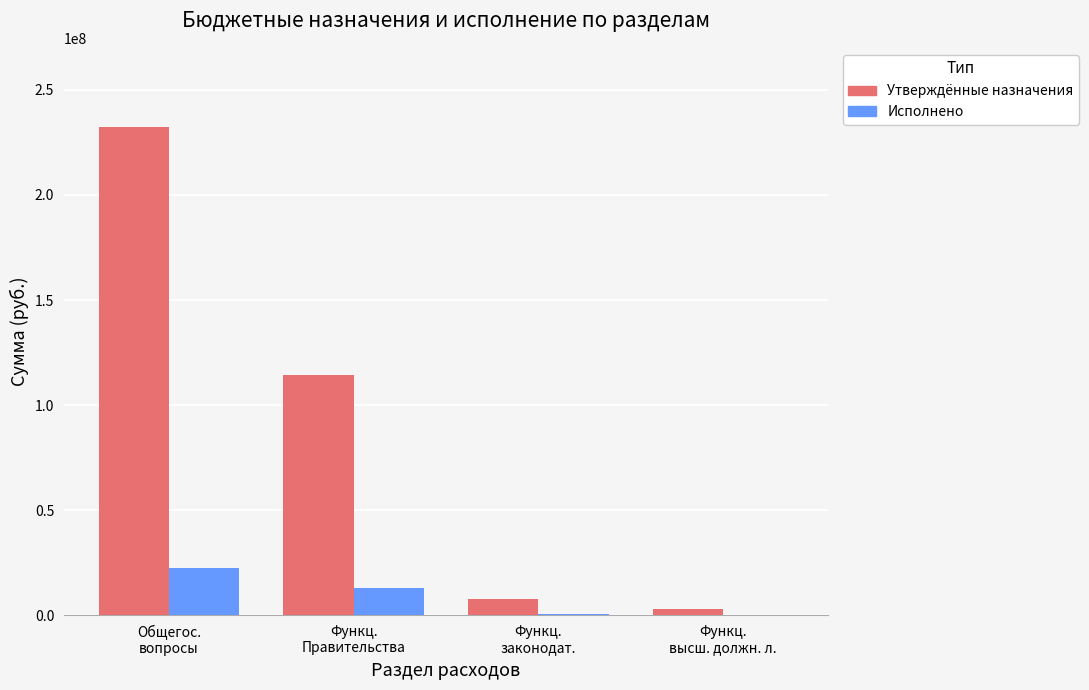

Which series changed the most between Функц.
Правительства and Функц.
высш. должн. л.?

Утверждённые назначения